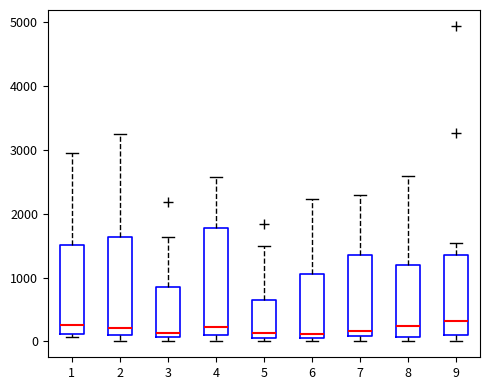

Where is the upper edge of the box at x = 5 on the y-axis? The values are not printed on the chart, so give them approximately, as read against the axis.

700